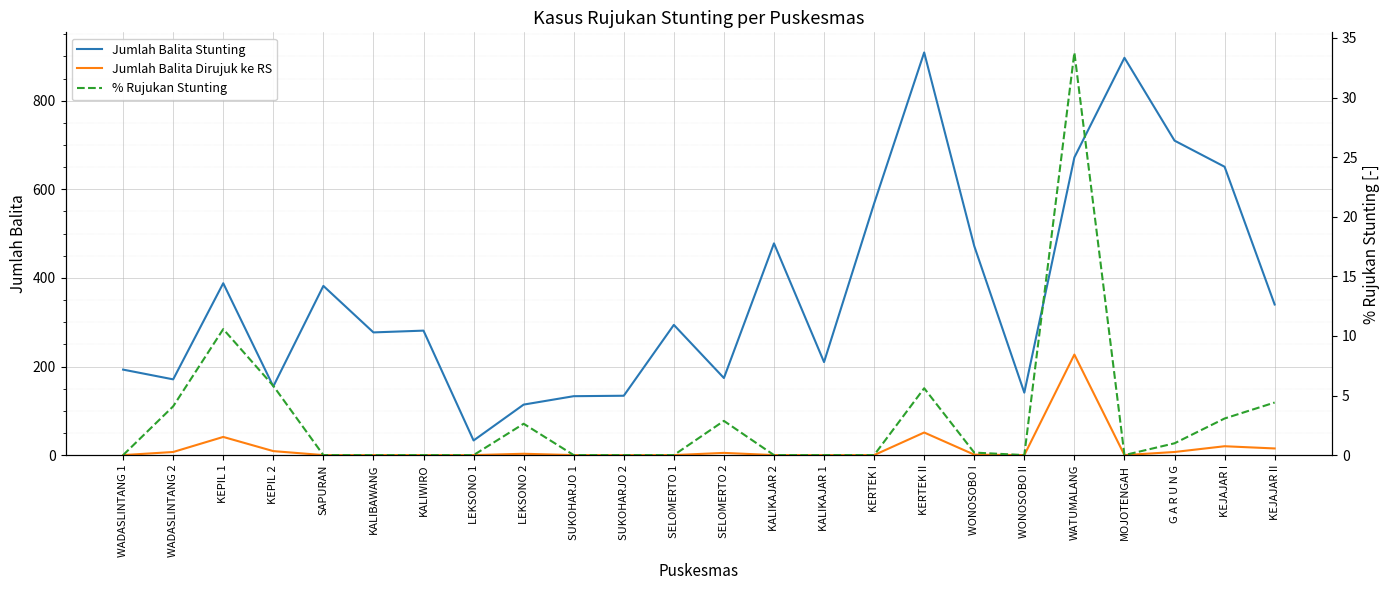

What is the value of the Jumlah Balita Stunting point at the 8th from the left?

33.0